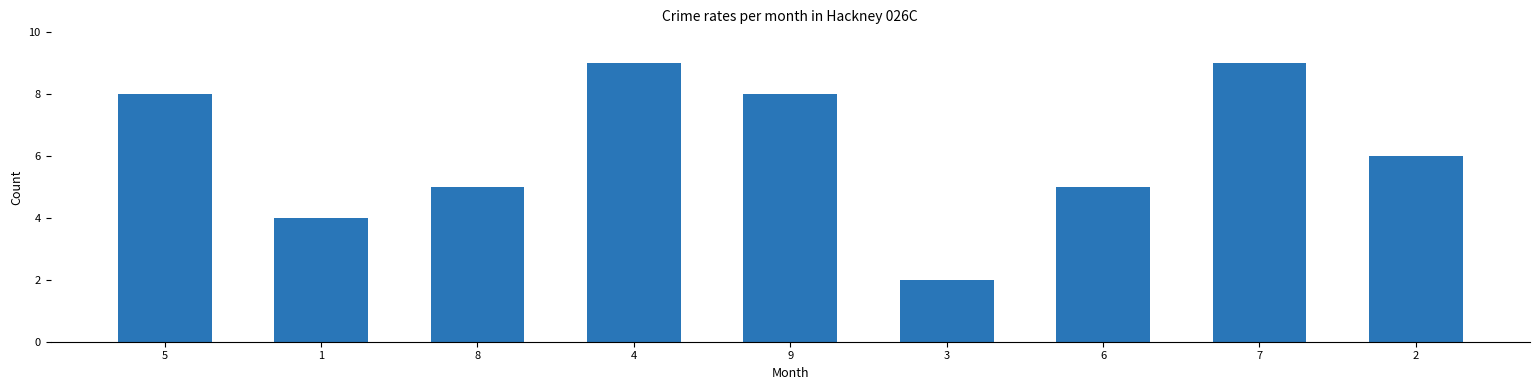

What is the sum of the values at 5 and 2?

14